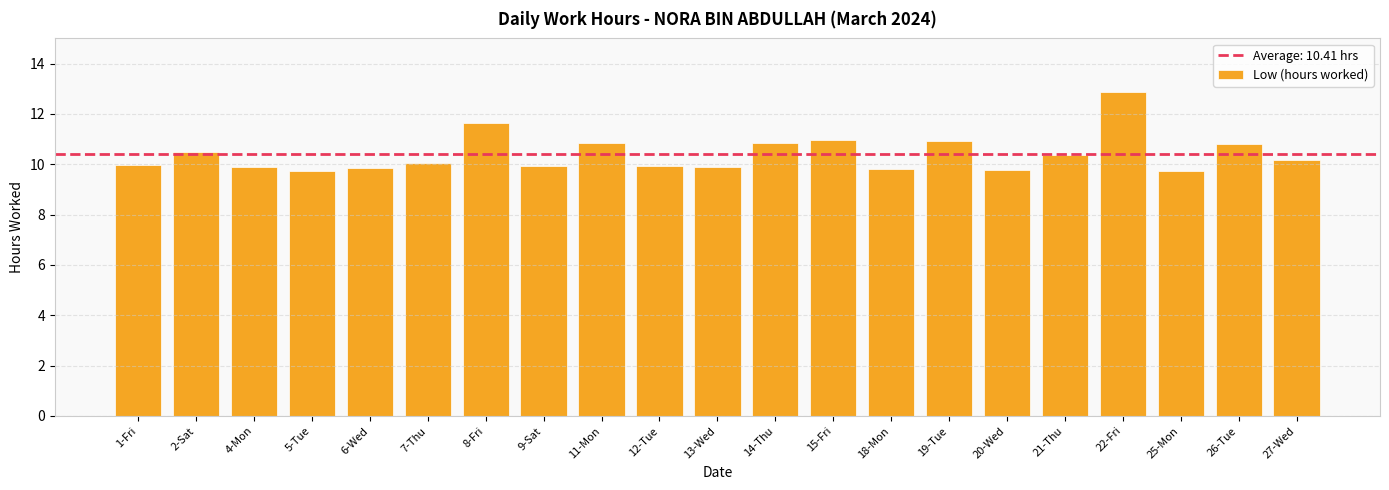

What is the ratio of the value at 27-Wed to the value at 1-Fri?

1.0